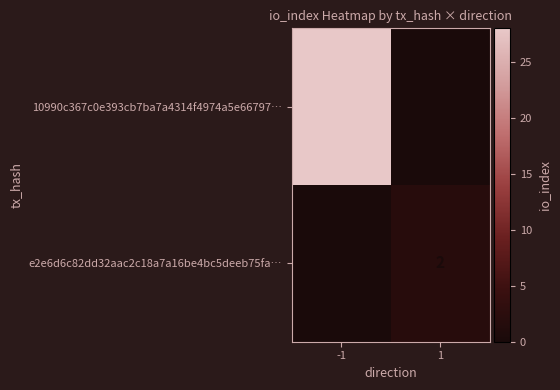

What is the maximum value for 10990c367c0e393cb7ba7a4314f4974a5e66797…?

28